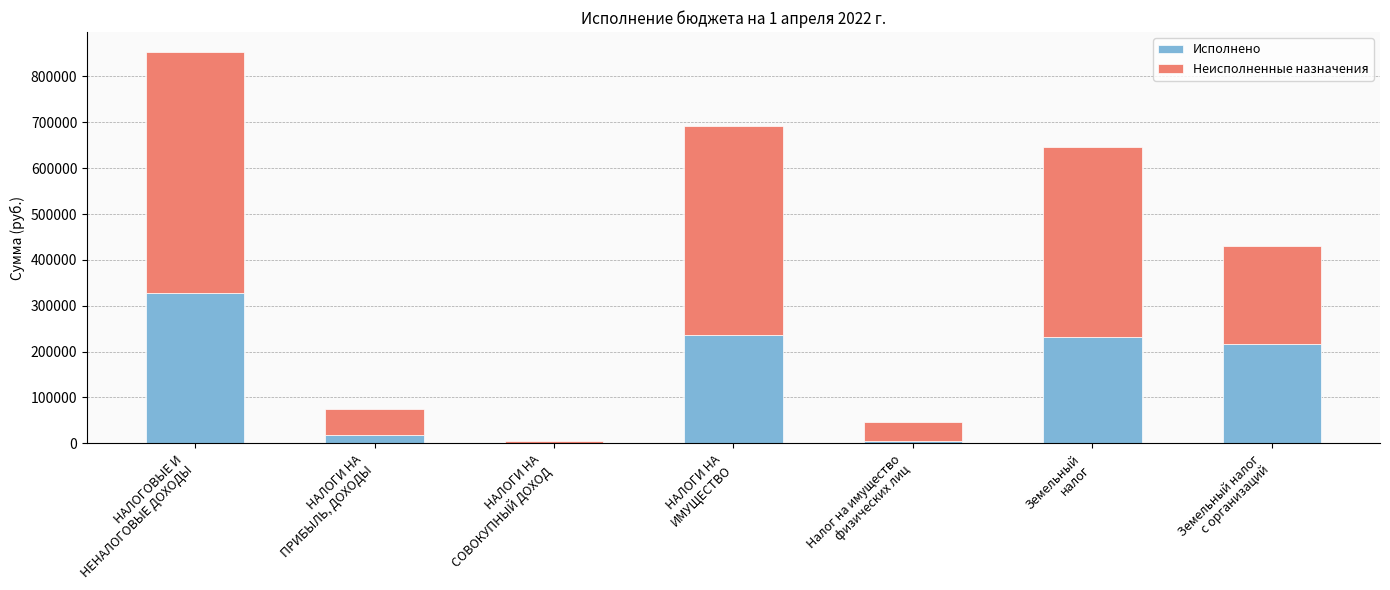

What is the maximum value for Исполнено?

326897.0